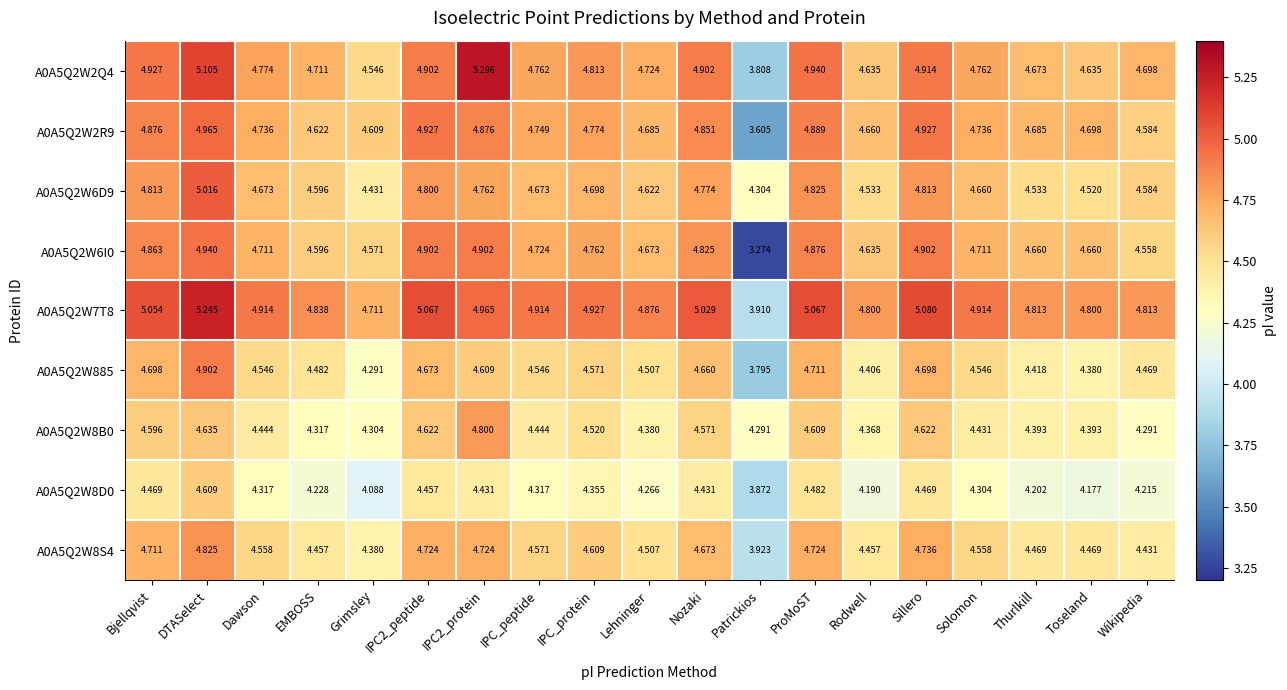

At which label does A0A5Q2W8S4 first exceed 4?

Bjellqvist